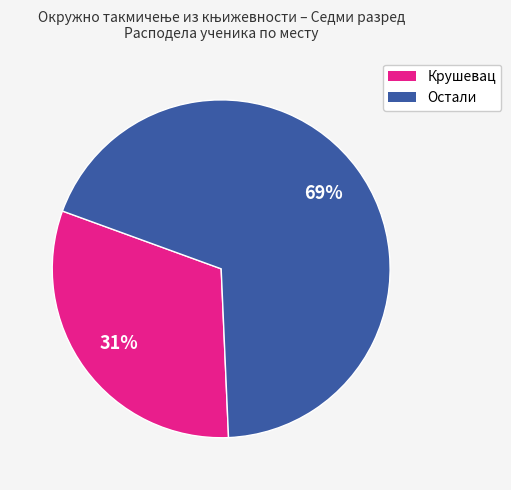

To the nearest percent, what is the average slice percentage?

50%